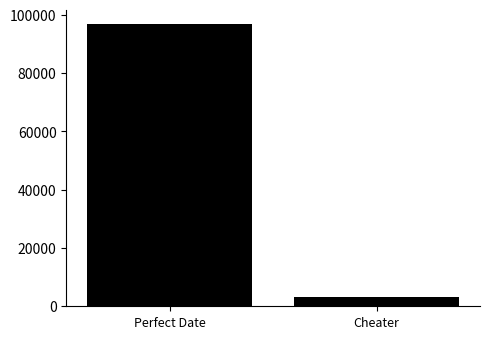

Is it true that the value at Perfect Date is 96897?

True